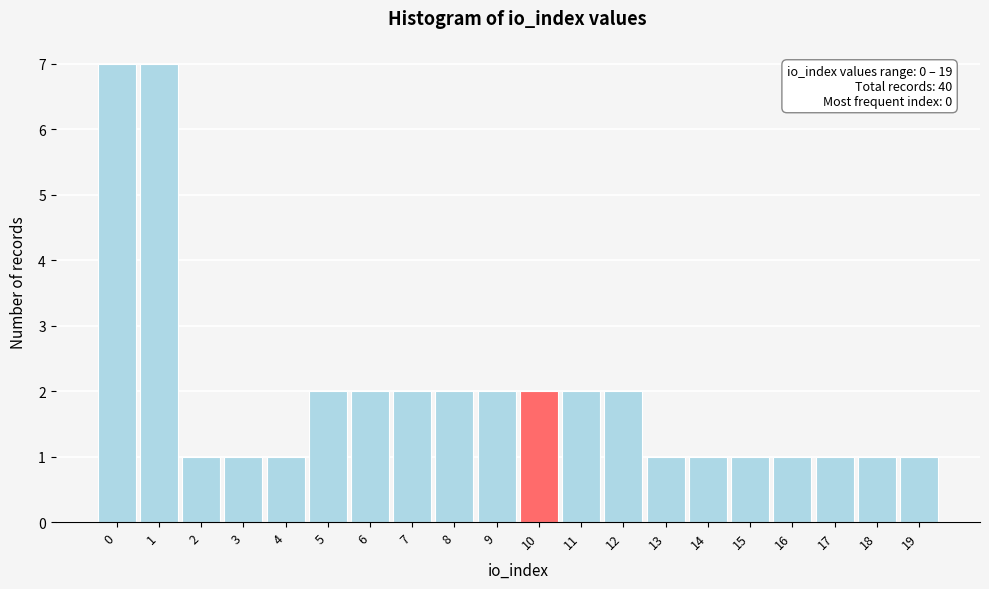

Reading left to right, extract all data points from this chart.

0=7	1=7	2=1	3=1	4=1	5=2	6=2	7=2	8=2	9=2	10=2	11=2	12=2	13=1	14=1	15=1	16=1	17=1	18=1	19=1